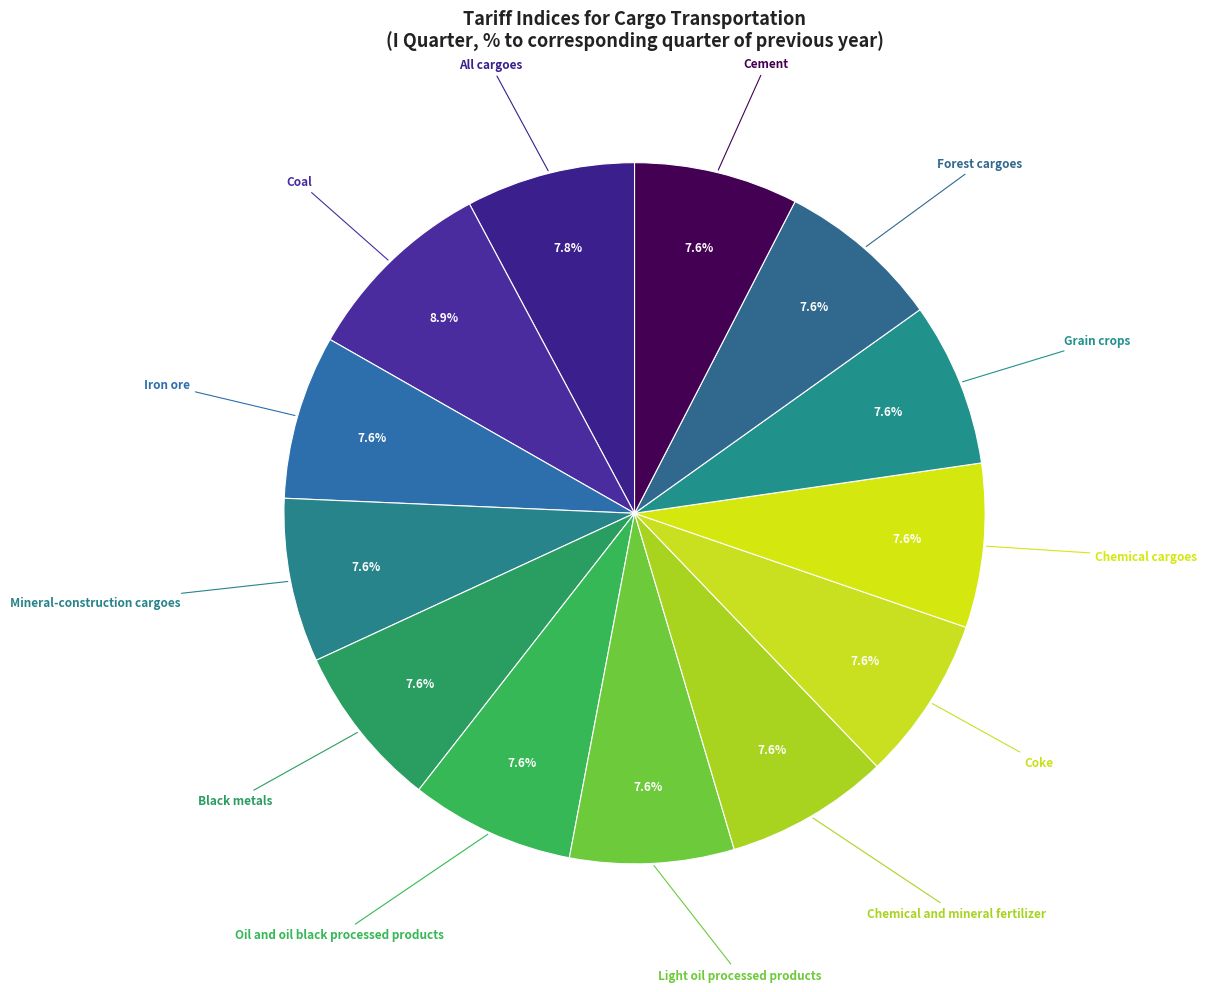

Is there a majority slice in this chart?

No